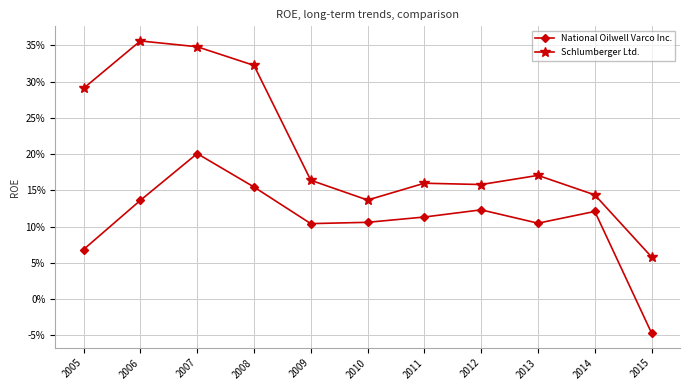

What is the total value across all series at 2010?

0.2